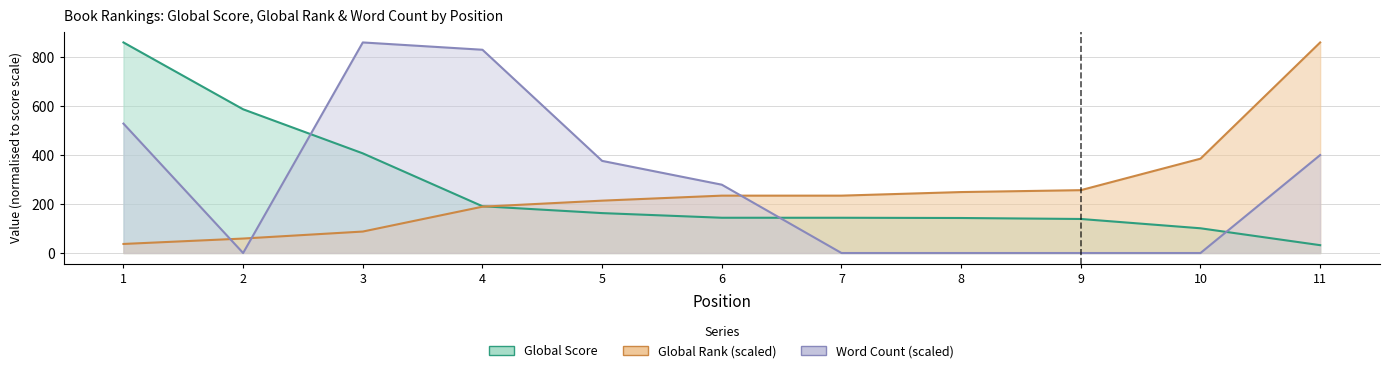

What are all the series names shown in the legend?

Global Score, Global Rank, Word Count